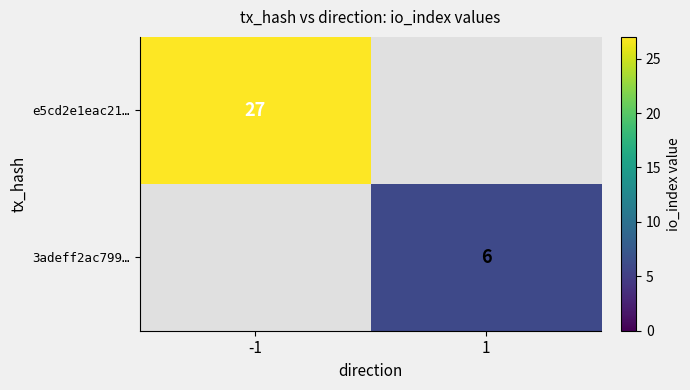

Is it true that 3adeff2ac799… equals 6 at 1?

True